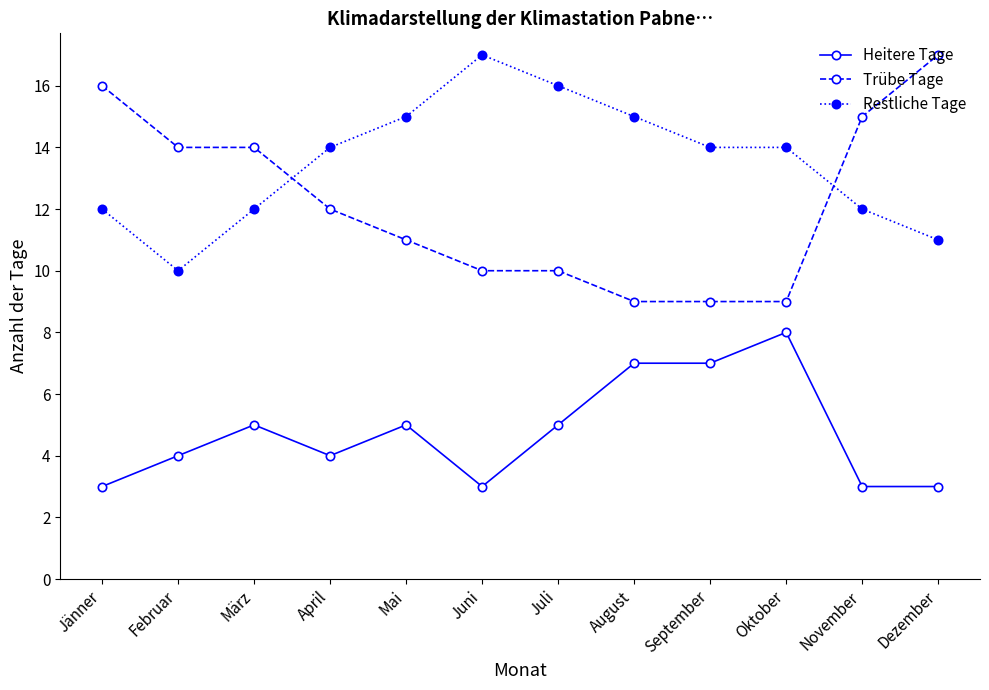

True or false: Heitere Tage and Trübe Tage intersect in this chart.

False